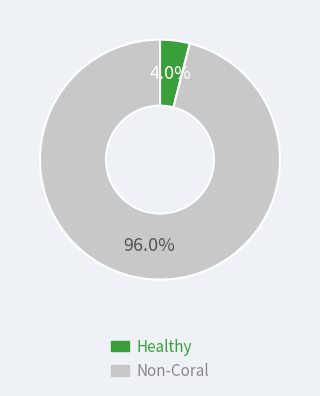

Count the number of slices in the pie.

2